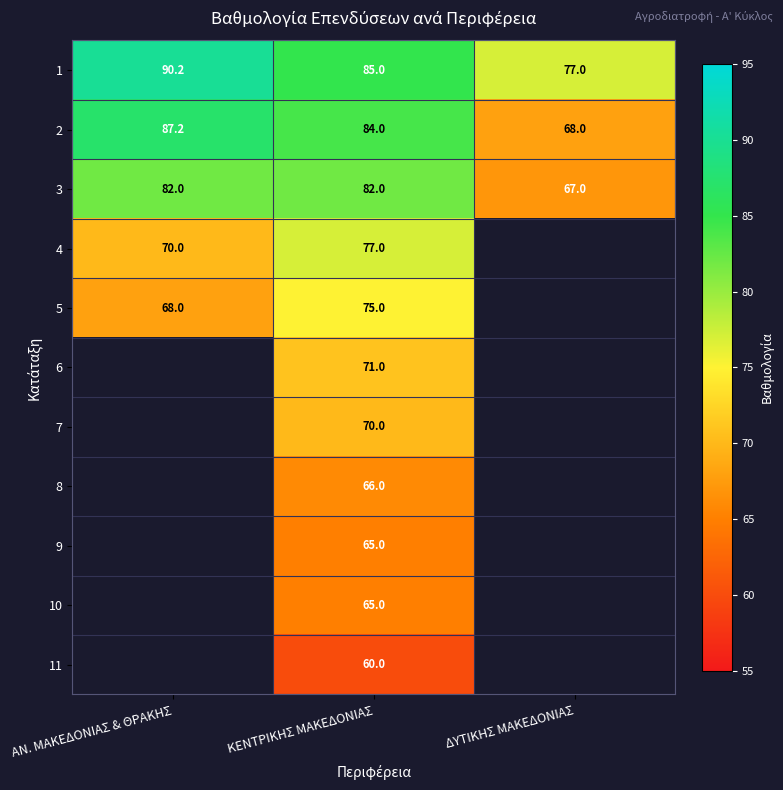

What is the average value of the 1 series?

84.1